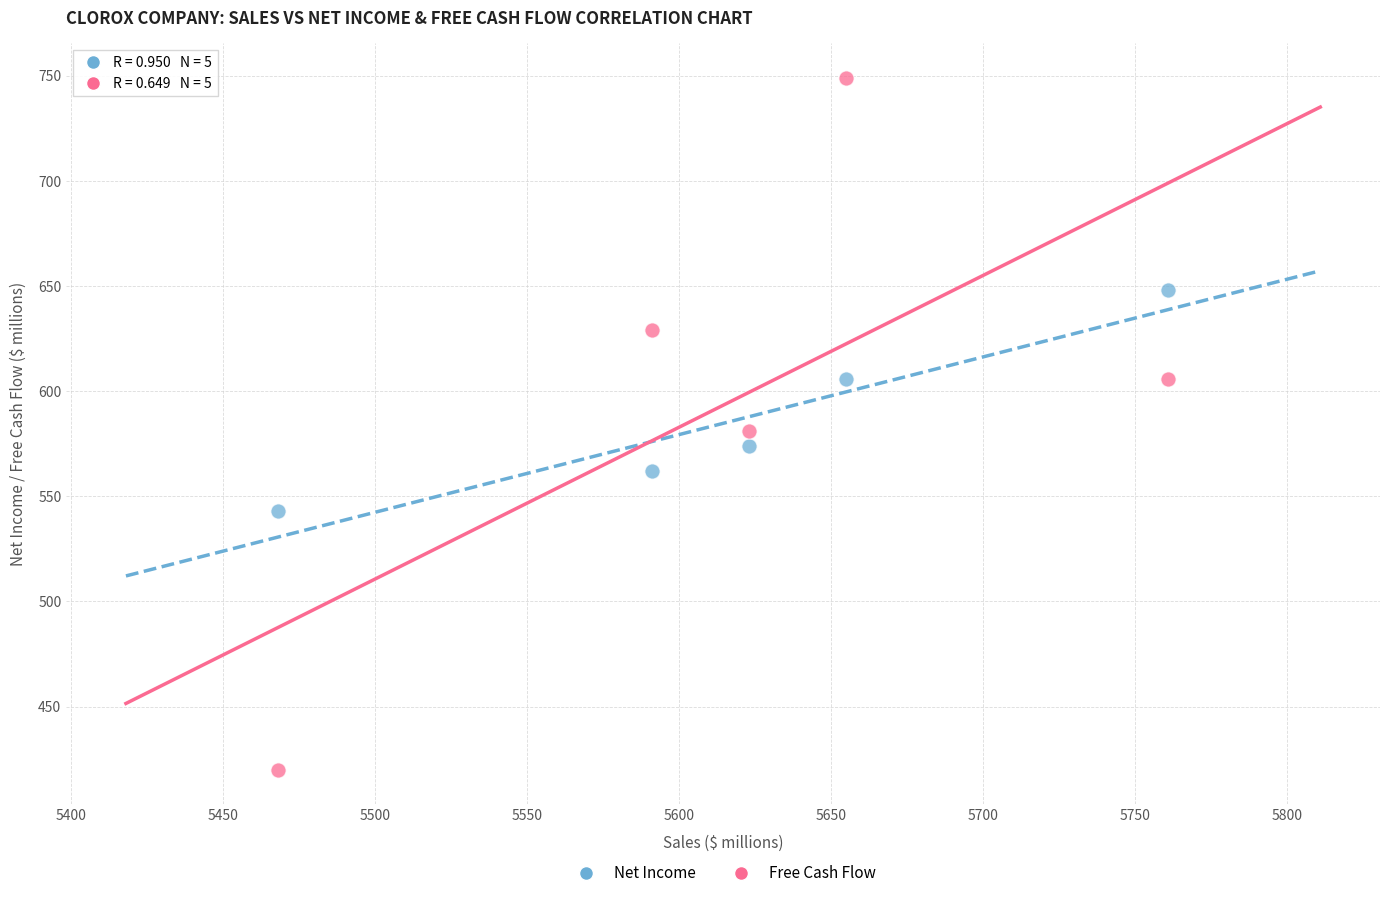

Which series has the widest spread of Y values?

Free Cash Flow